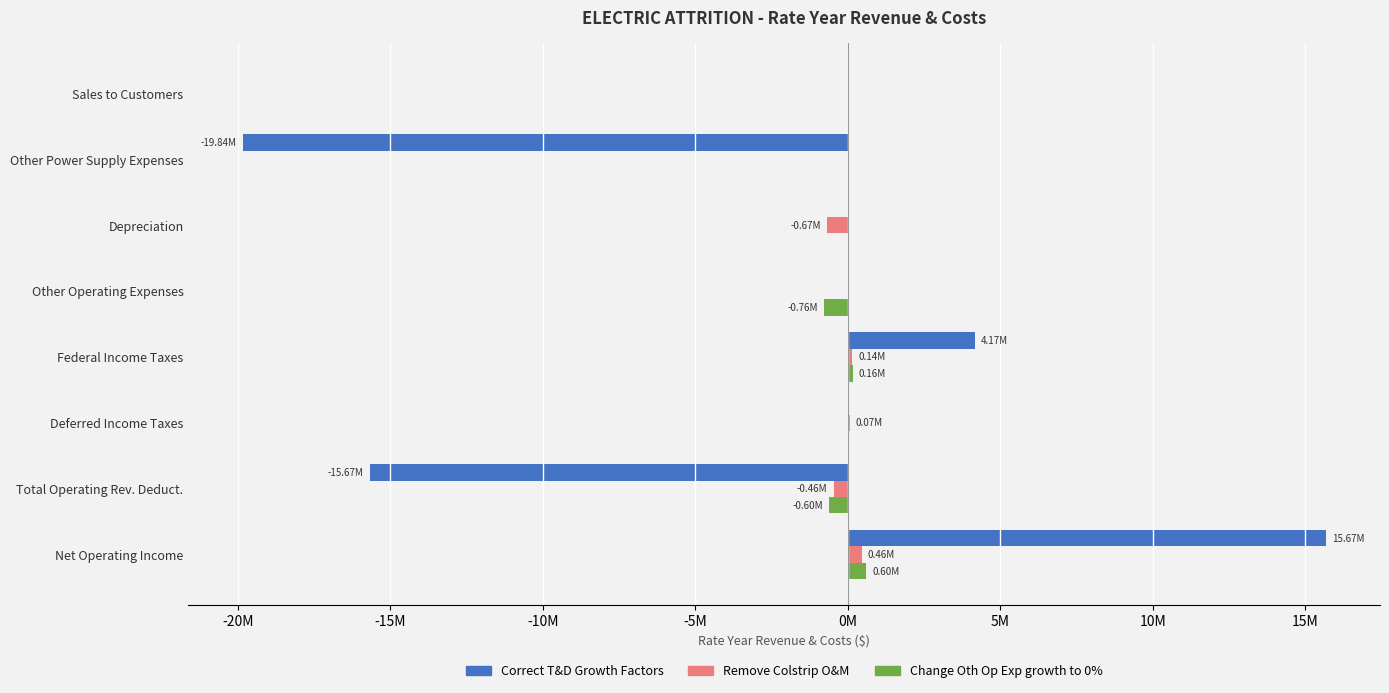

What are all the series names shown in the legend?

Correct T&D Growth Factors, Remove Colstrip O&M, Change Oth Op Exp growth to 0%